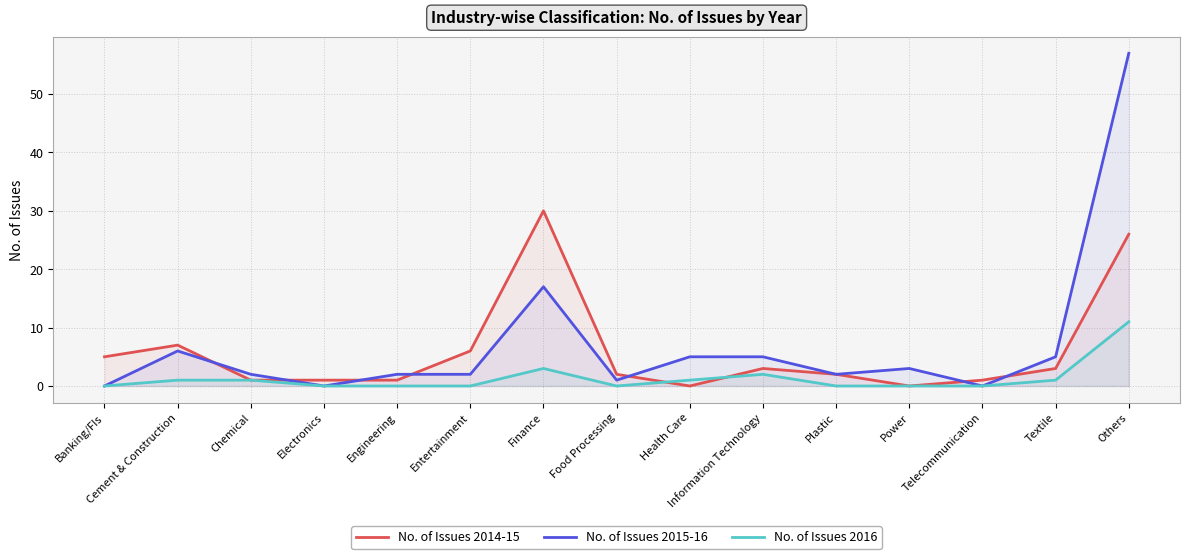

Which series has the largest total across all categories?

No. of Issues 2015-16